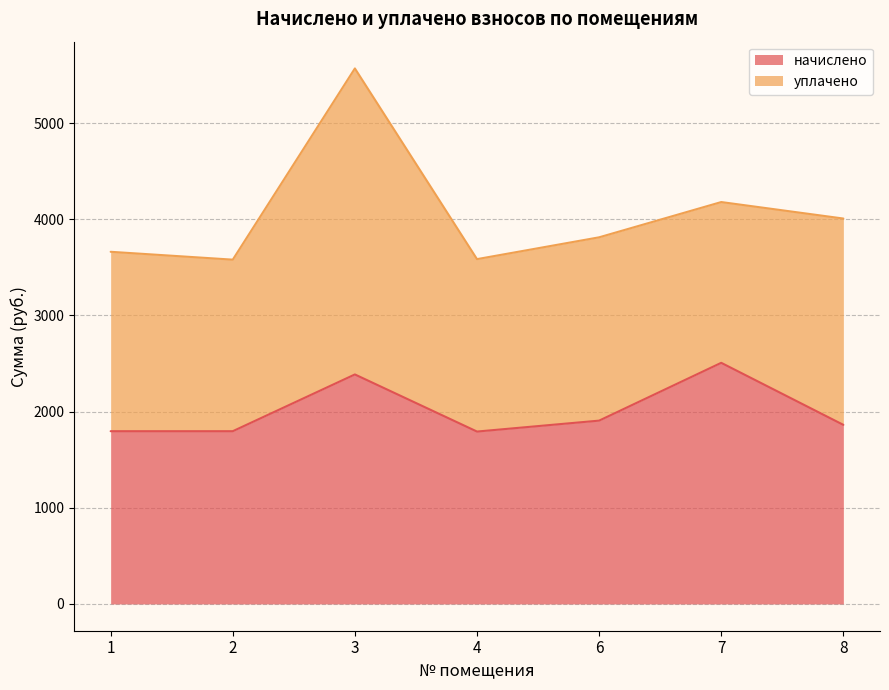

What is the ratio of the value at 6 to the value at 4?

1.1